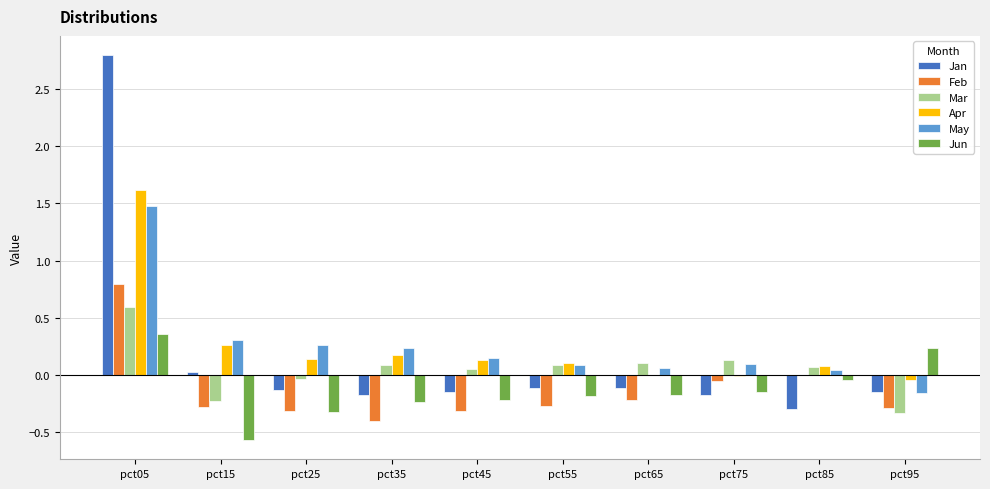

At which category is the sum across all series the highest?

pct05